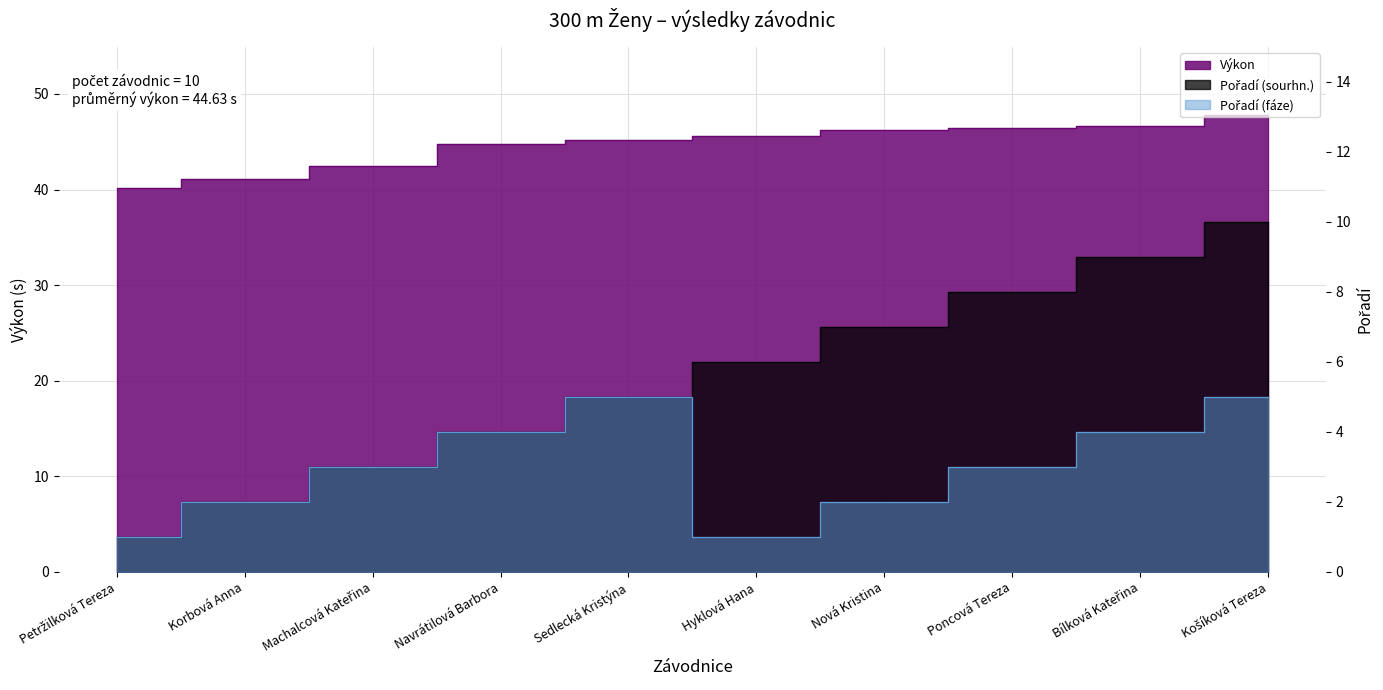

What is the label of the 10th point from the right?

Petržilková Tereza